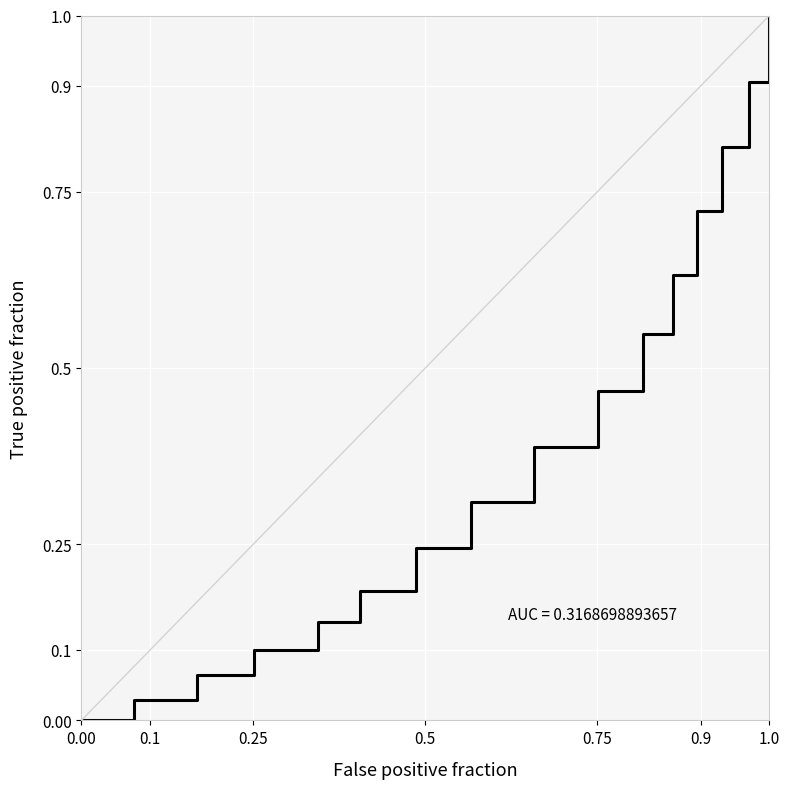

What is the greatest value displayed?

1.0